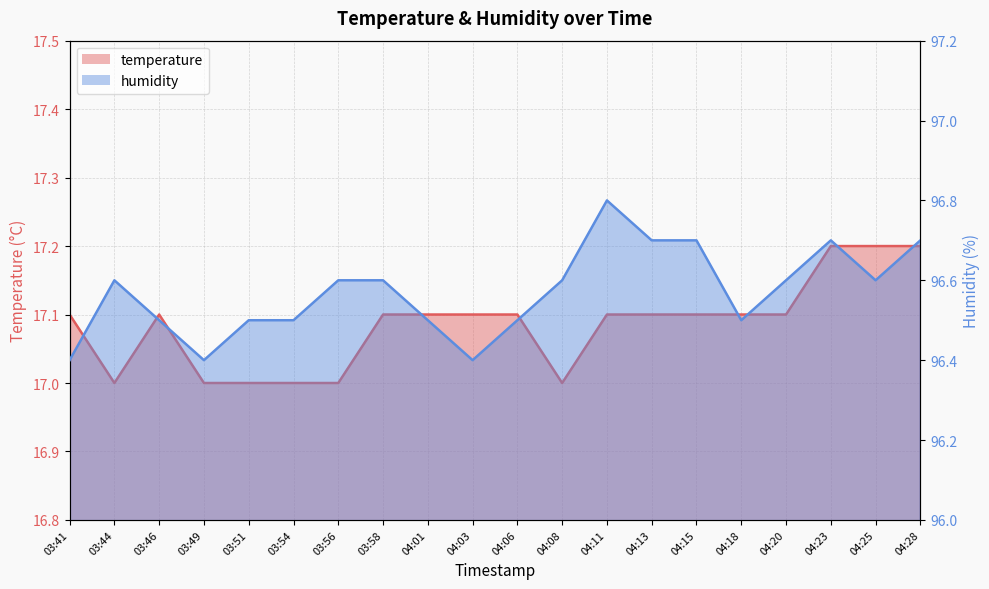

At which category does humidity reach its first local valley?

03:49